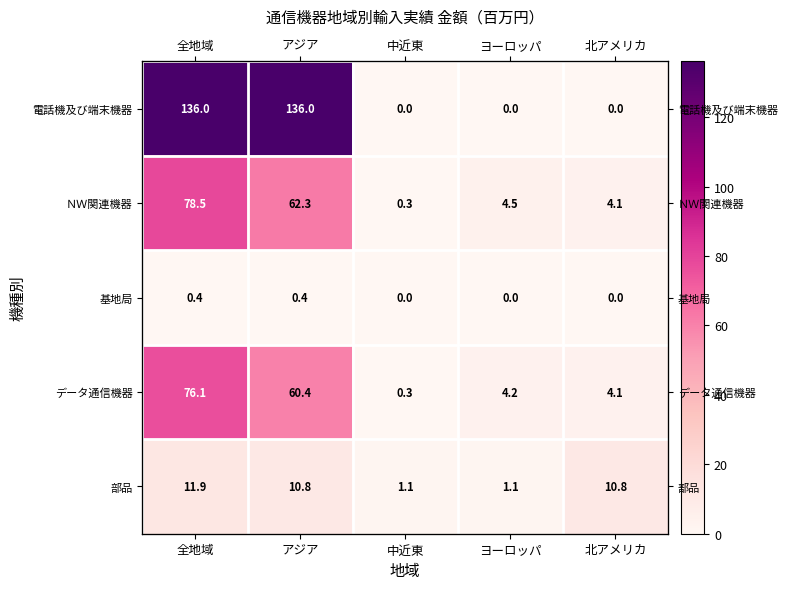

Which category has the lowest value in the 部品 series?

中近東